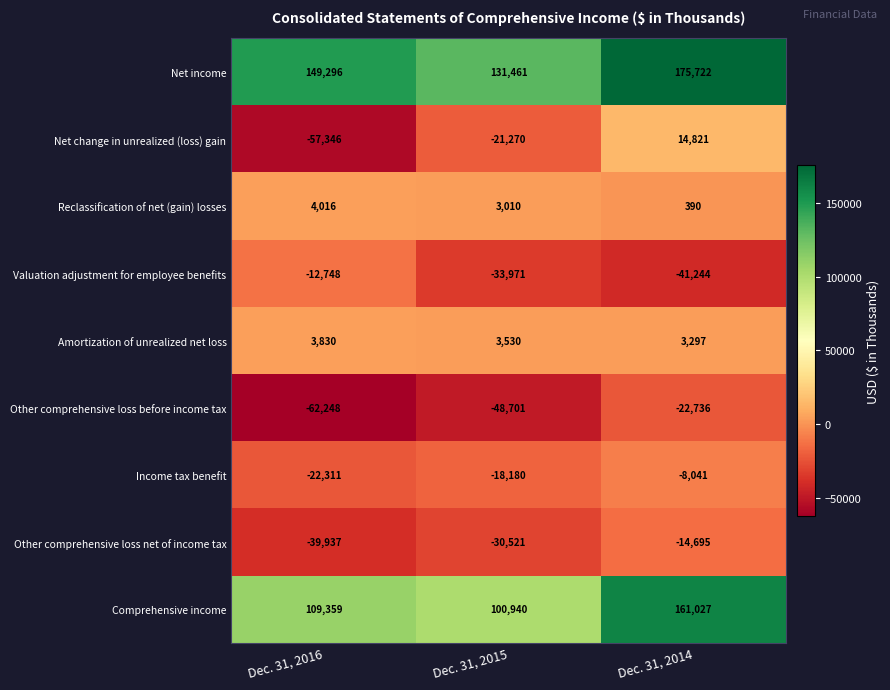

Reading right to left, list all the values displayed in this chart.

Net income: Dec. 31, 2014=175722	Dec. 31, 2015=131461	Dec. 31, 2016=149296
Net change in unrealized (loss) gain: Dec. 31, 2014=14821	Dec. 31, 2015=-21270	Dec. 31, 2016=-57346
Reclassification of net (gain) losses: Dec. 31, 2014=390	Dec. 31, 2015=3010	Dec. 31, 2016=4016
Valuation adjustment for employee benefits: Dec. 31, 2014=-41244	Dec. 31, 2015=-33971	Dec. 31, 2016=-12748
Amortization of unrealized net loss: Dec. 31, 2014=3297	Dec. 31, 2015=3530	Dec. 31, 2016=3830
Other comprehensive loss before income tax: Dec. 31, 2014=-22736	Dec. 31, 2015=-48701	Dec. 31, 2016=-62248
Income tax benefit: Dec. 31, 2014=-8041	Dec. 31, 2015=-18180	Dec. 31, 2016=-22311
Other comprehensive loss net of income tax: Dec. 31, 2014=-14695	Dec. 31, 2015=-30521	Dec. 31, 2016=-39937
Comprehensive income: Dec. 31, 2014=161027	Dec. 31, 2015=100940	Dec. 31, 2016=109359